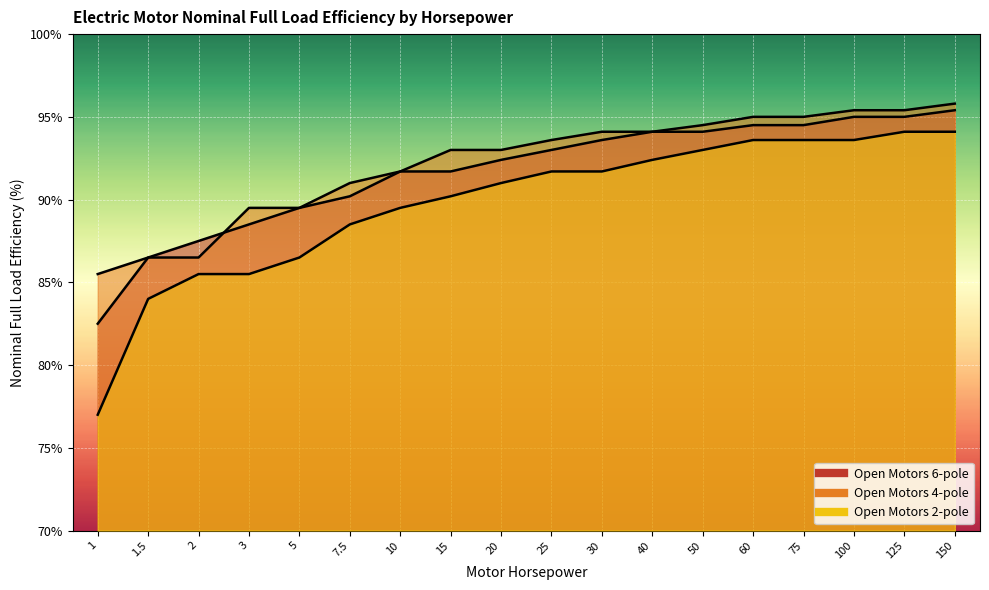

What is the sum of all Open Motors 6-pole values?

1649.7